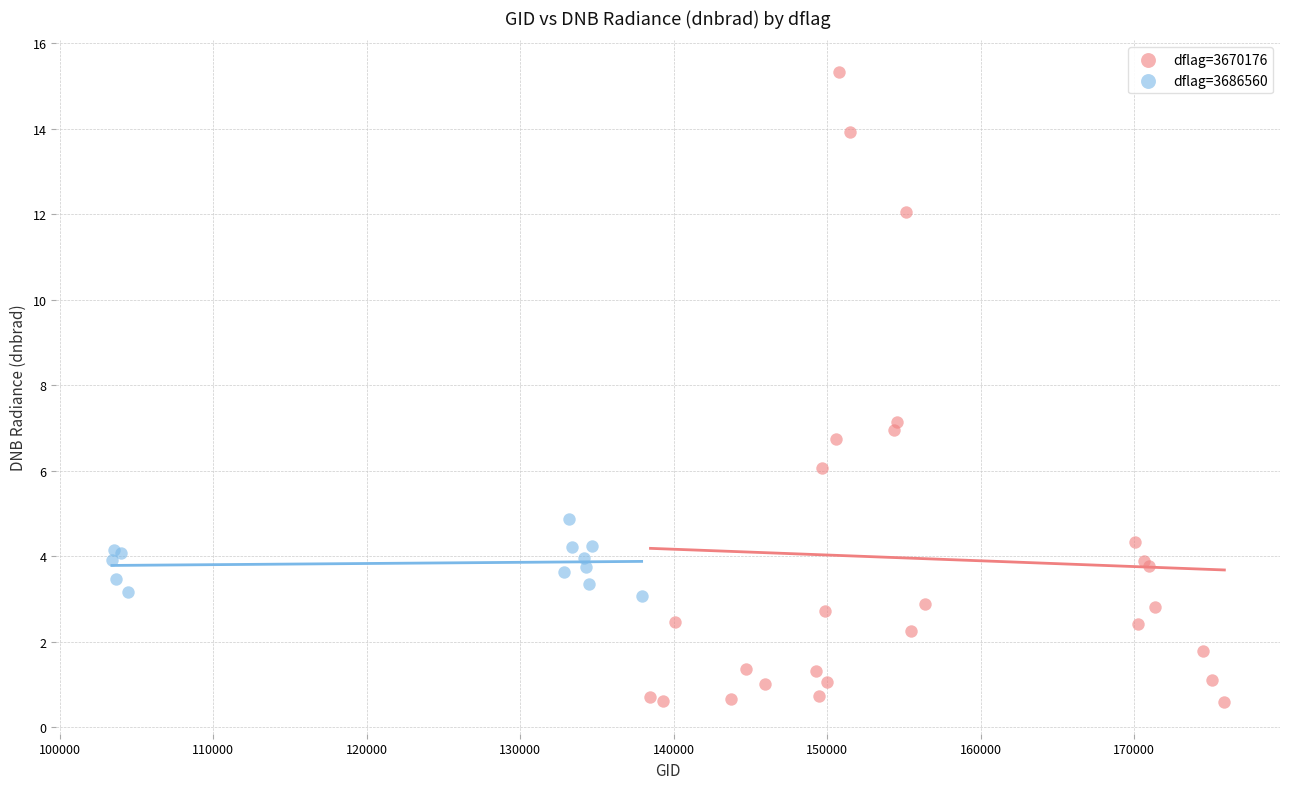

Which series reaches the minimum Y coordinate?

dflag=3670176